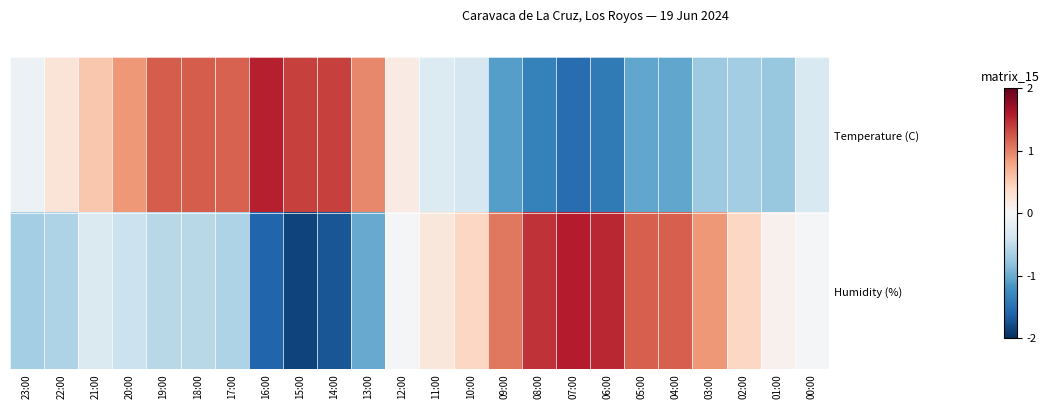

How many distinct data groups are displayed?

2